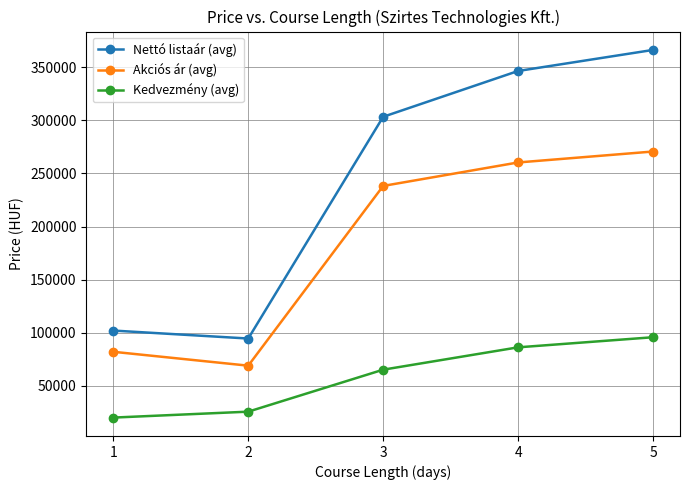

Reading left to right, what are all the values shown in this chart?

Nettó listaár (avg): 1=102000.0	2=94500.0	3=303428.6	4=346600.0	5=366428.6
Akciós ár (avg): 1=82000.0	2=68916.7	3=238285.7	4=260400.0	5=270714.3
Kedvezmény (avg): 1=20000.0	2=25583.3	3=65142.9	4=86200.0	5=95714.3